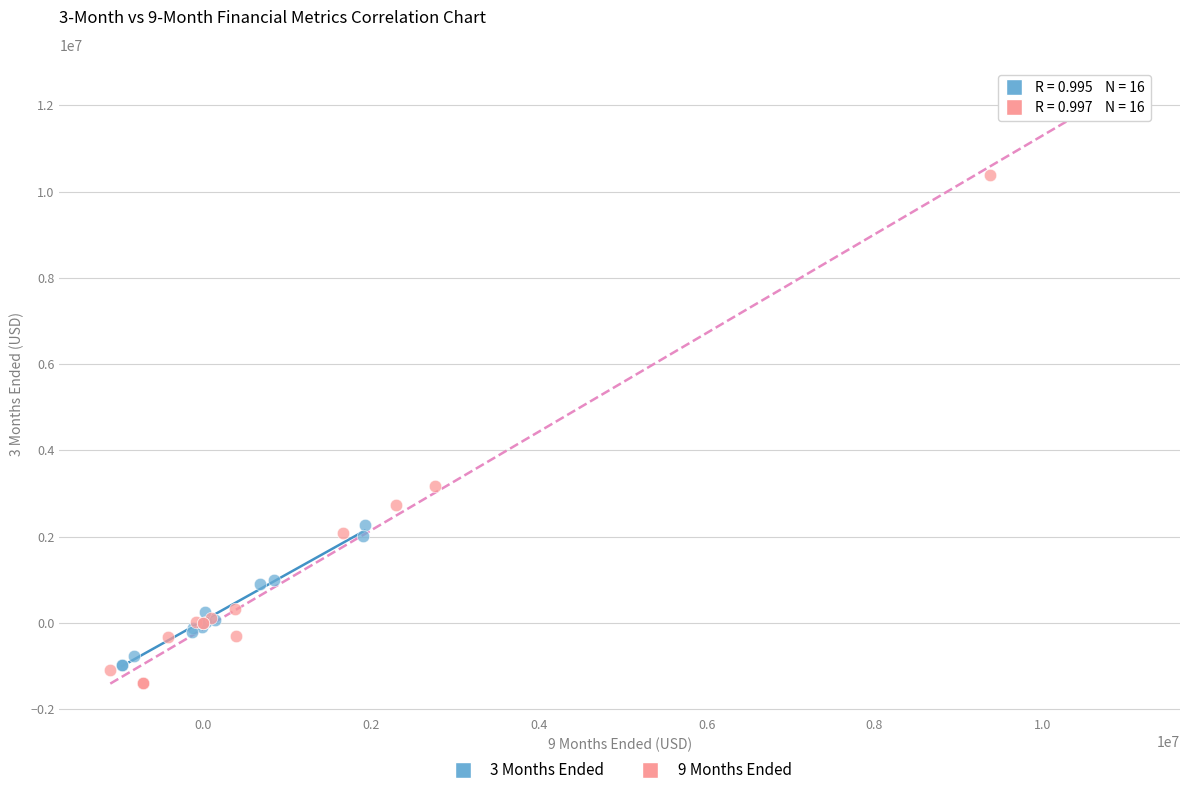

Which series has the widest spread of Y values?

9 Months Ended